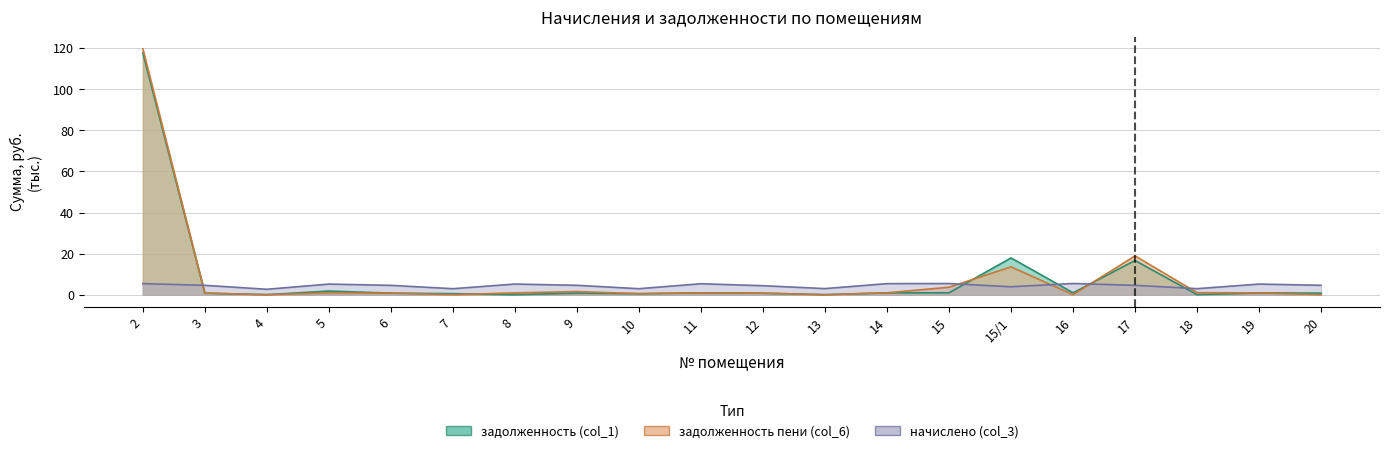

Reading left to right, transcribe all the data shown in this chart.

задолженность (col_1): 2=117.7	3=0.7	4=0.0	5=1.8	6=0.8	7=0.5	8=0.0	9=0.8	10=0.5	11=0.9	12=0.7	13=0.0	14=0.9	15=0.9	15/1=17.9	16=0.9	17=16.7	18=0.0	19=0.9	20=0.8
задолженность пени (col_6): 2=119.7	3=0.7	4=0.0	5=0.9	6=0.8	7=0.0	8=0.9	9=1.5	10=0.5	11=0.9	12=0.7	13=0.0	14=0.9	15=3.6	15/1=13.5	16=0.0	17=18.9	18=1.0	19=0.9	20=0.0
начислено (col_3): 2=5.4	3=4.5	4=2.6	5=5.2	6=4.5	7=2.9	8=5.2	9=4.6	10=2.9	11=5.3	12=4.4	13=3.0	14=5.4	15=5.4	15/1=3.8	16=5.4	17=4.5	18=2.9	19=5.2	20=4.6